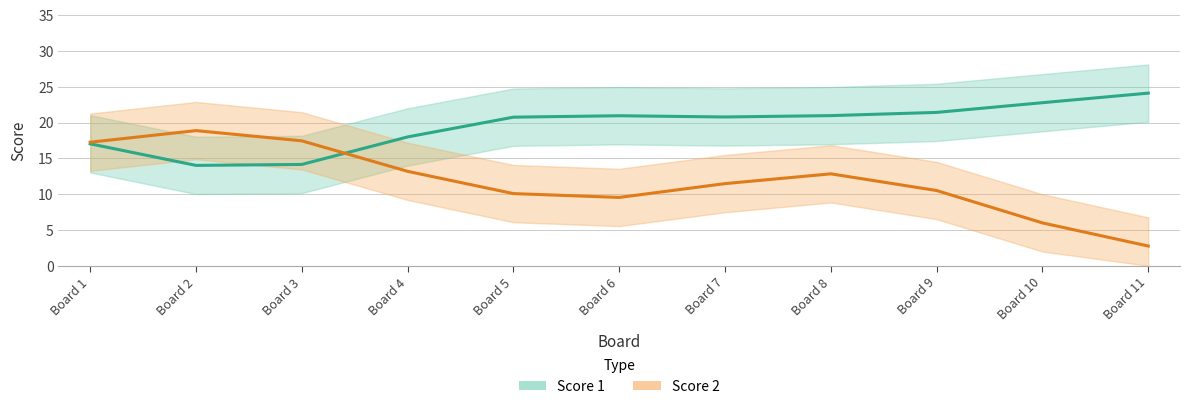

True or false: Score 2 and Score 1 cross at least once.

True